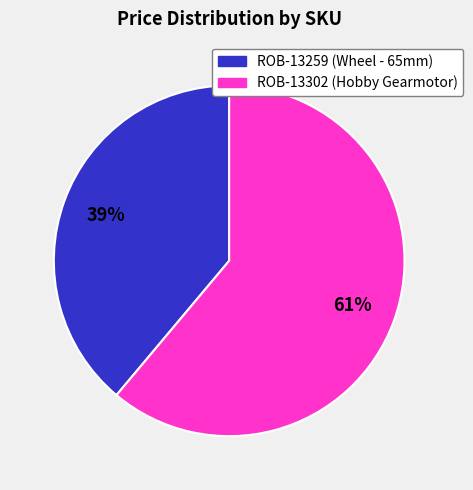

The ROB-13259 slice represents 31% of the pie. True or false?

False